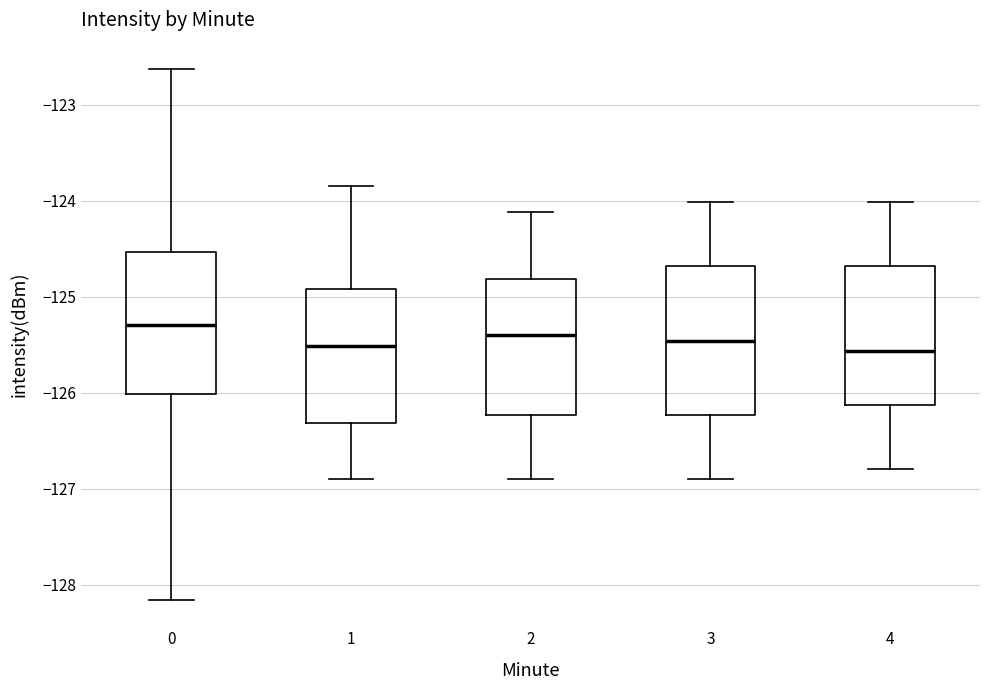

Reading left to right, read every box against the y-axis: the position of its median line, the range the box covers, and the ends of its whiskers. The values are not printed on the chart, so give them approximately, as read against the axis.

0: median -125.3, box -126.0 to -124.5, whiskers -128.2 to -122.6
1: median -125.5, box -126.3 to -124.9, whiskers -126.9 to -123.9
2: median -125.4, box -126.2 to -124.8, whiskers -126.9 to -124.1
3: median -125.5, box -126.2 to -124.7, whiskers -126.9 to -124.0
4: median -125.6, box -126.1 to -124.7, whiskers -126.8 to -124.0